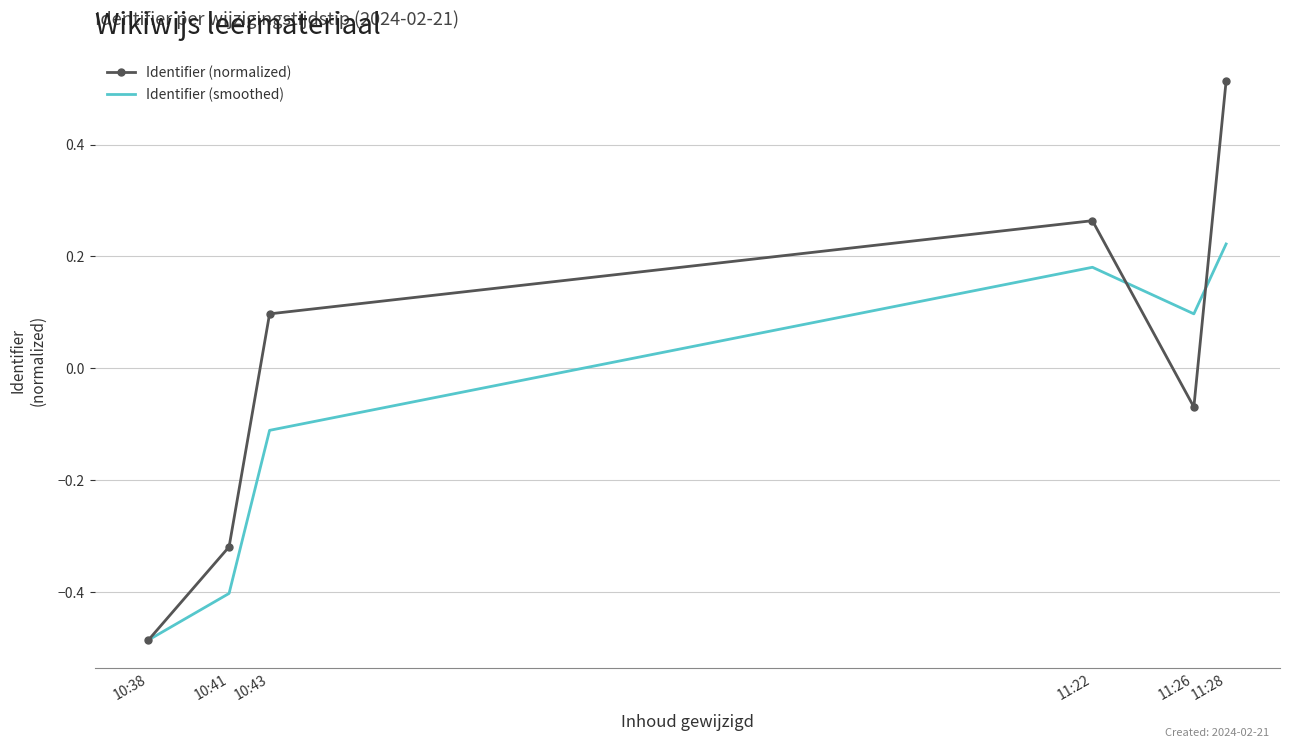

True or false: Identifier (smoothed) and Identifier (normalized) intersect in this chart.

True